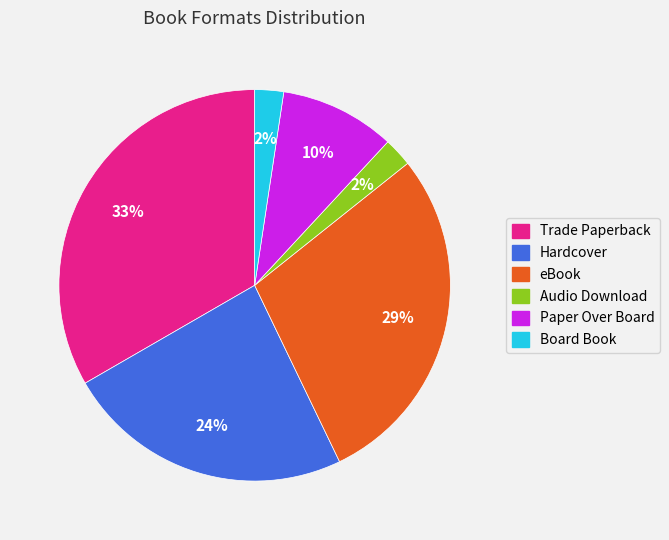

Approximately how many times larger is the value at Paper Over Board compared to eBook?

0.3